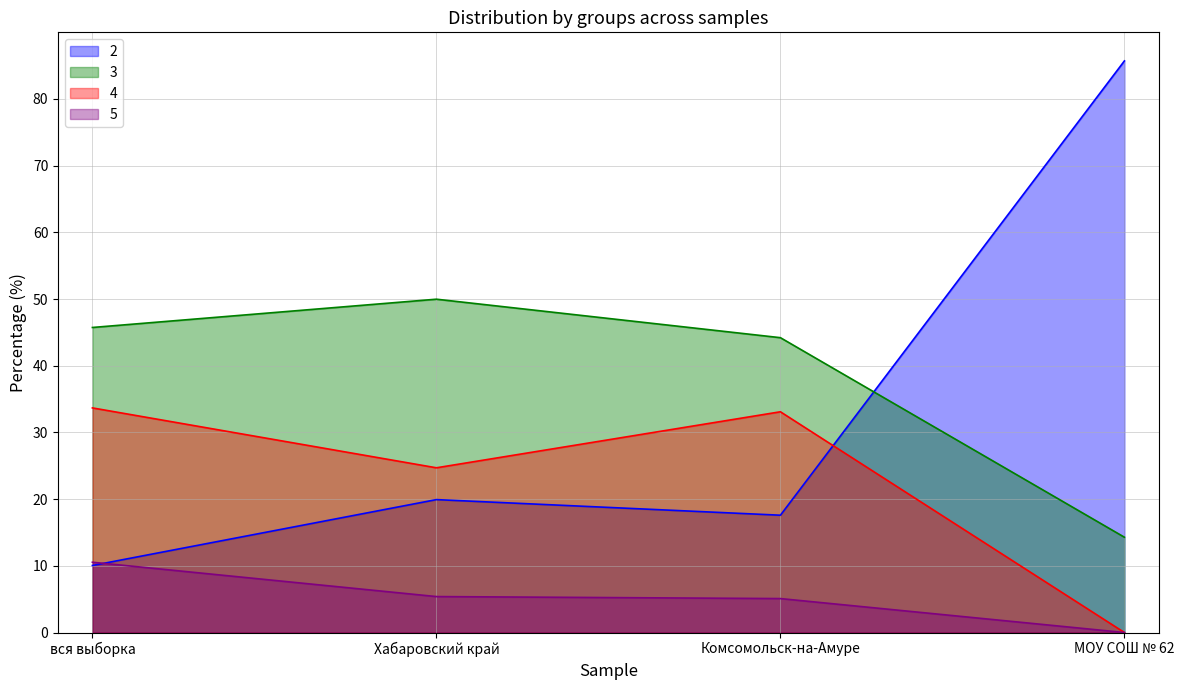

What is the difference between the maximum and minimum values in the 4 series?

33.7